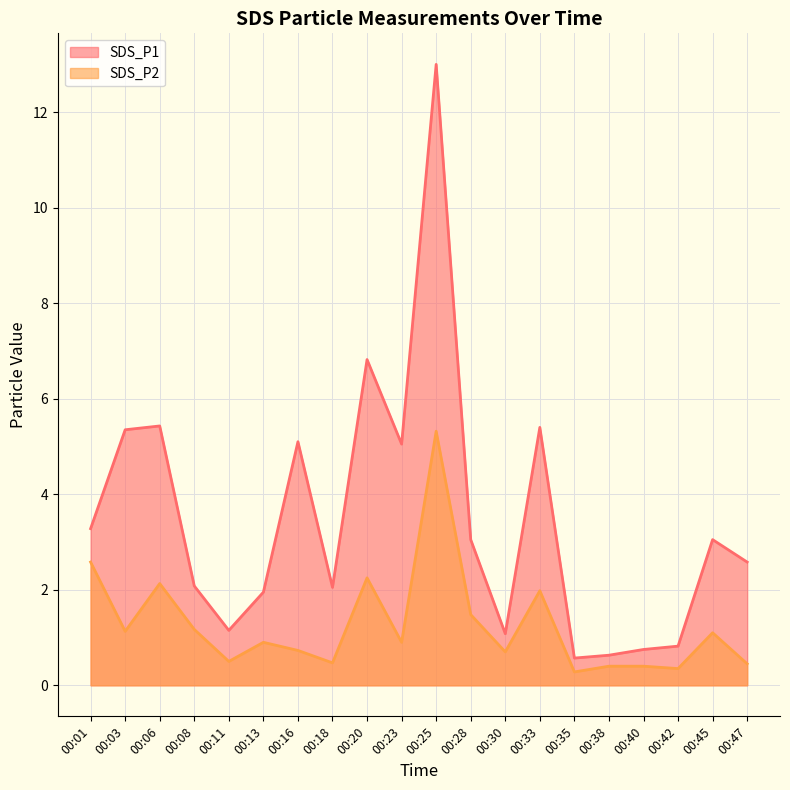

Count the number of data series in this chart.

2